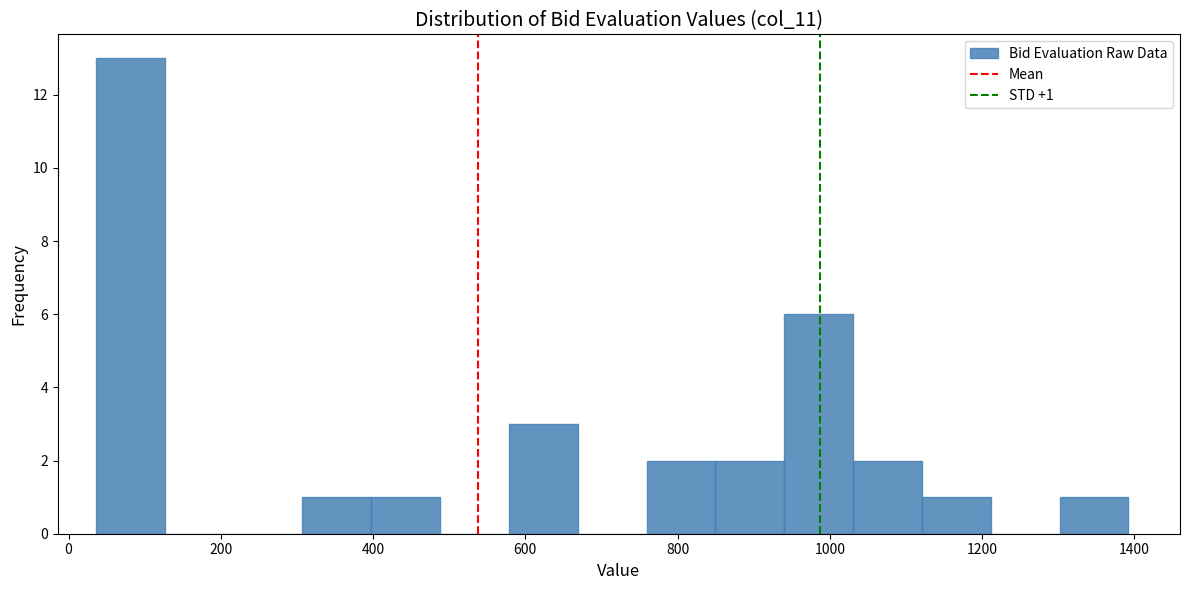

Over which range of the x-axis is the bar tallest?

40 to 120